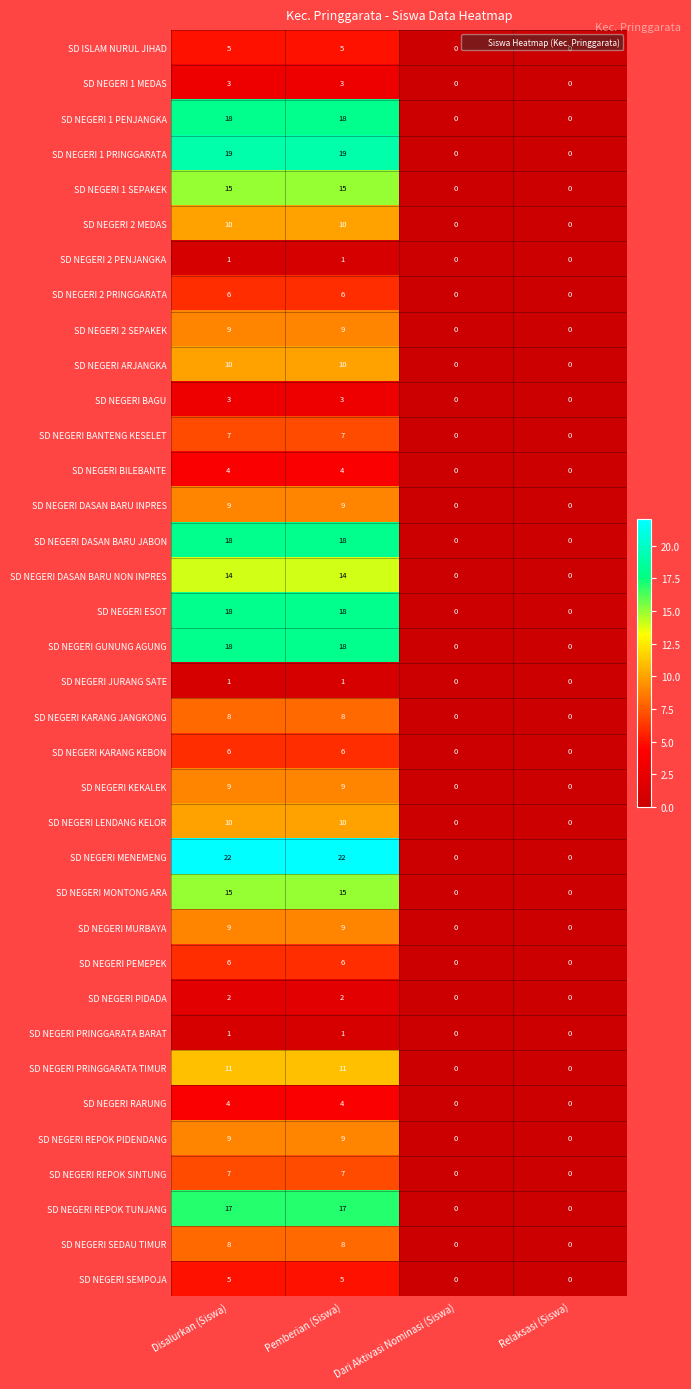

What is the sum of the SD NEGERI MURBAYA values at Dari Aktivasi Nominasi (Siswa) and Disalurkan (Siswa)?

9